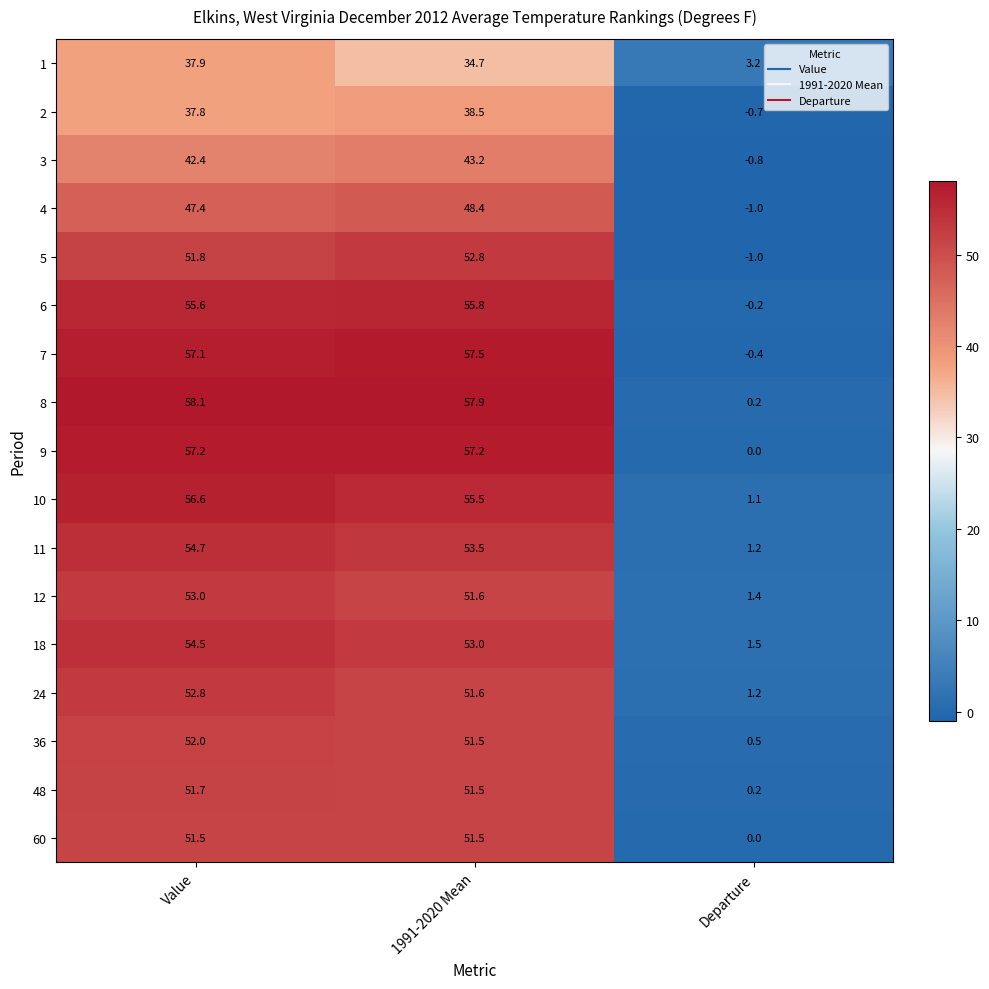

Which label corresponds to the smallest value in the chart?

Departure